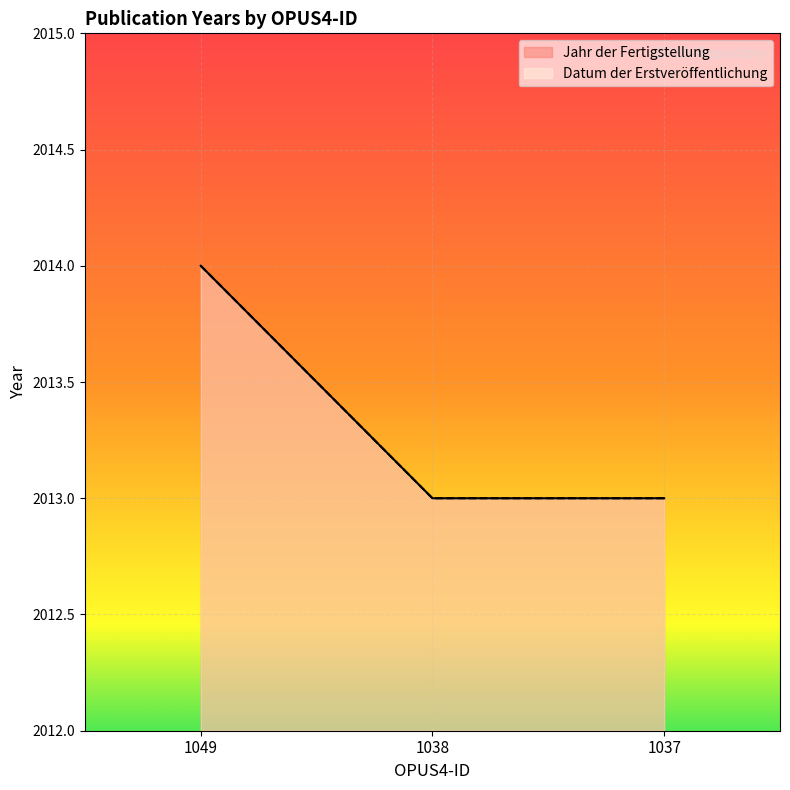

What is the minimum value shown in the chart?

2013